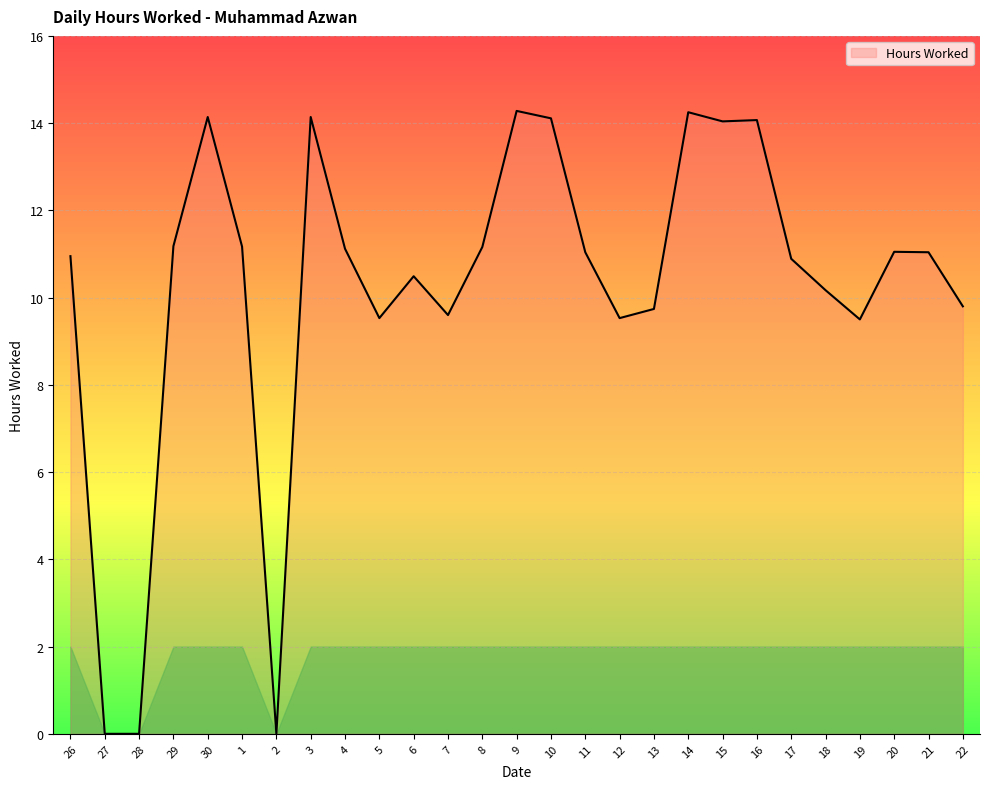

What is the greatest value displayed?

14.3